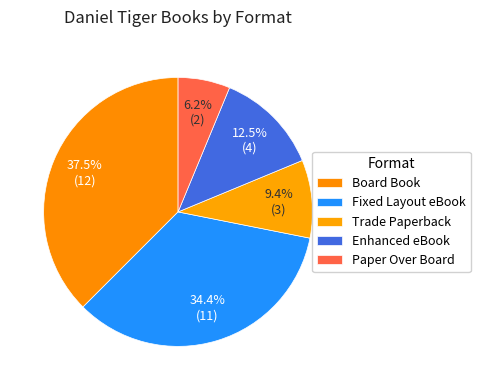

Combined, do Fixed Layout eBook and Paper Over Board account for over 50%?

No